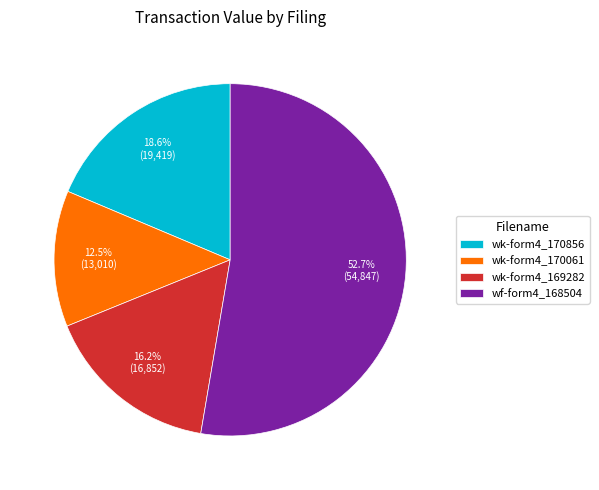

What is the ratio of the value at wk-form4_170856 to the value at wf-form4_168504?

0.4